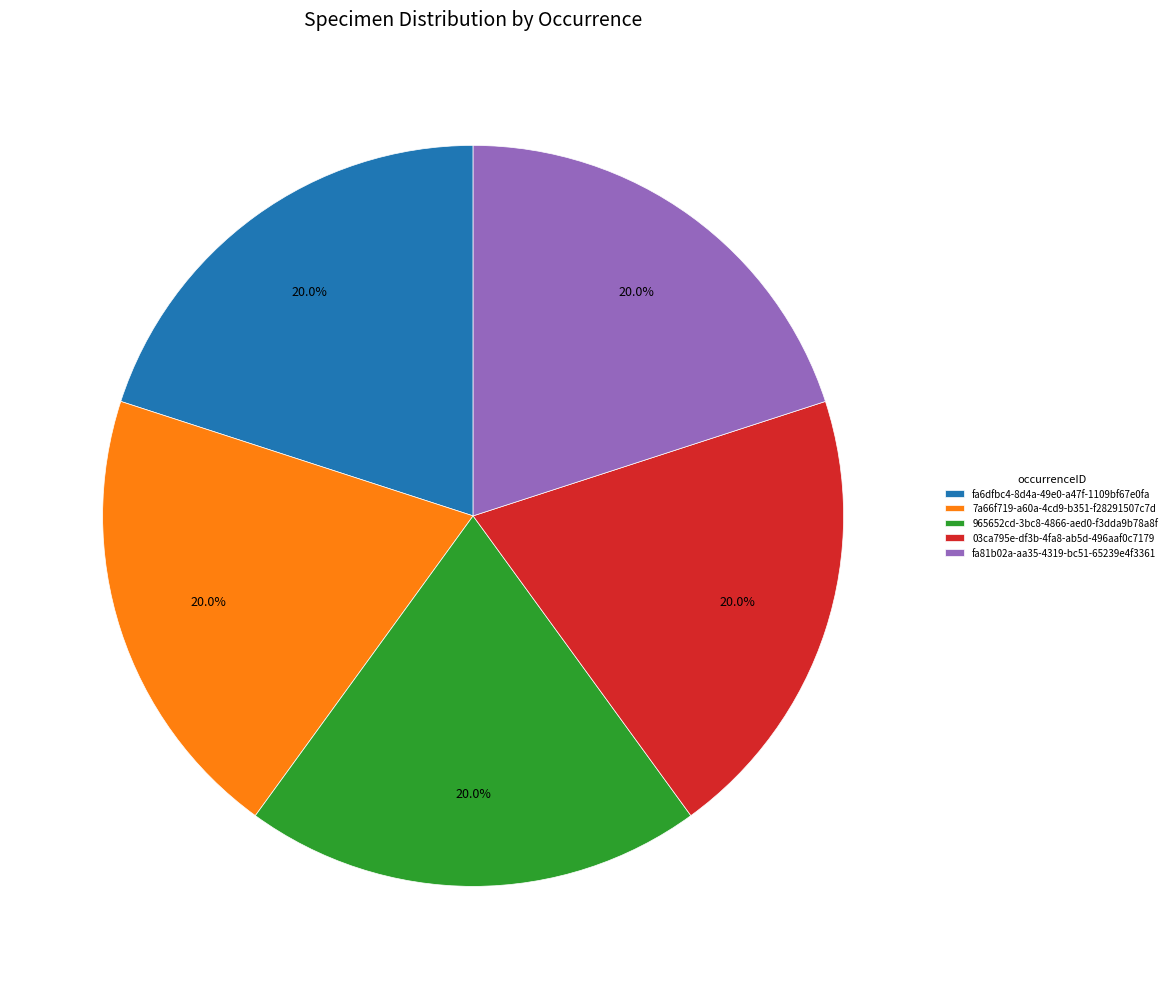

Approximately how many times larger is the value at fa81b02a-aa35-4319-bc51-65239e4f3361 compared to 7a66f719-a60a-4cd9-b351-f28291507c7d?

1.0